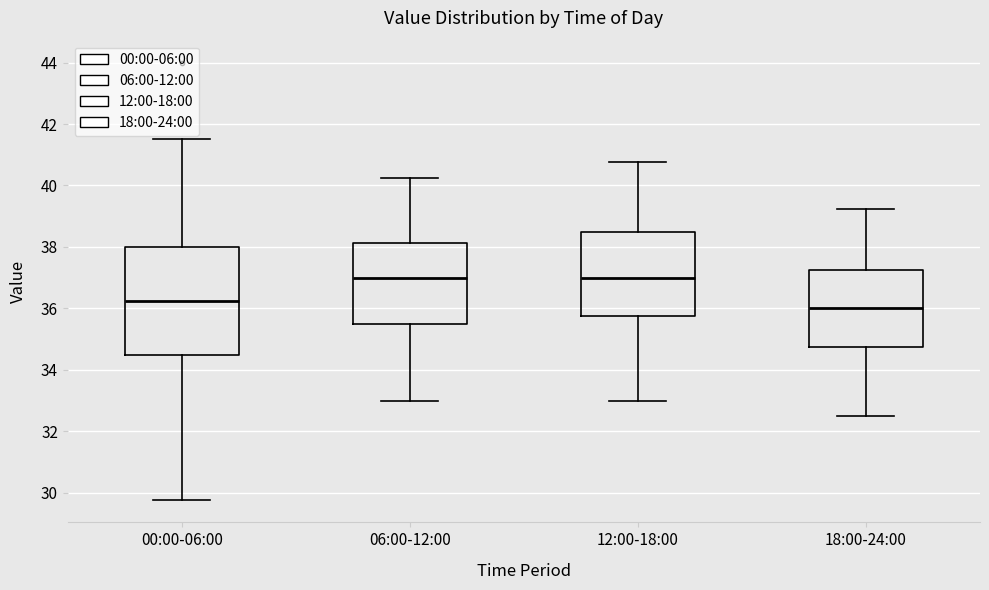

Reading left to right, read every box against the y-axis: the position of its median line, the range the box covers, and the ends of its whiskers. The values are not printed on the chart, so give them approximately, as read against the axis.

00:00-06:00: median 36.2, box 34.6 to 38.0, whiskers 29.8 to 41.6
06:00-12:00: median 37.0, box 35.6 to 38.2, whiskers 33.0 to 40.2
12:00-18:00: median 37.0, box 35.8 to 38.6, whiskers 33.0 to 40.8
18:00-24:00: median 36.0, box 34.8 to 37.2, whiskers 32.6 to 39.2